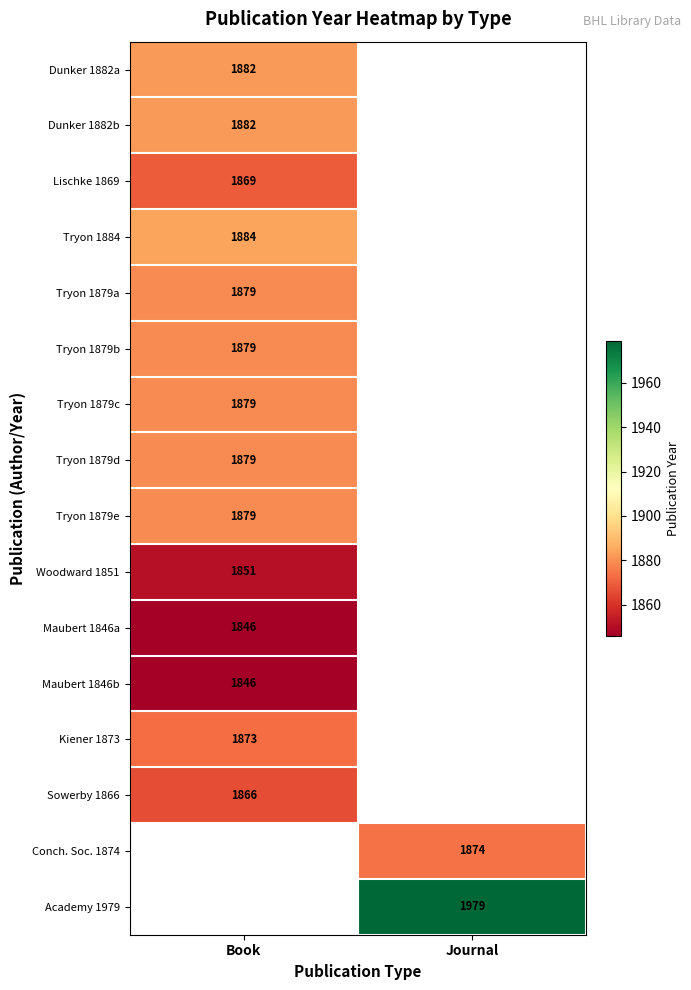

The Lischke 1869 series shows 1869 at Book. True or false?

True